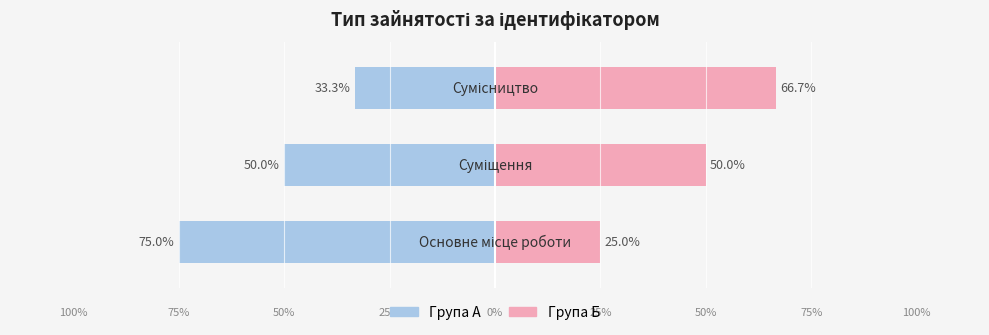

How many groups of bars are there?

3